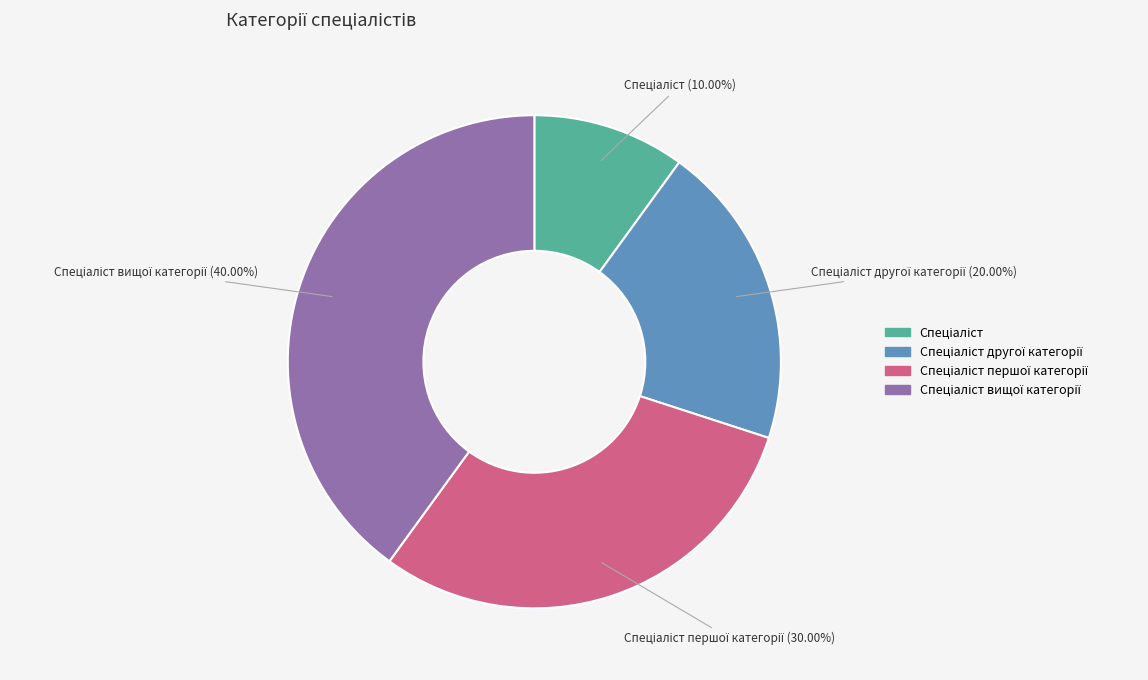

Is there a majority slice in this chart?

No